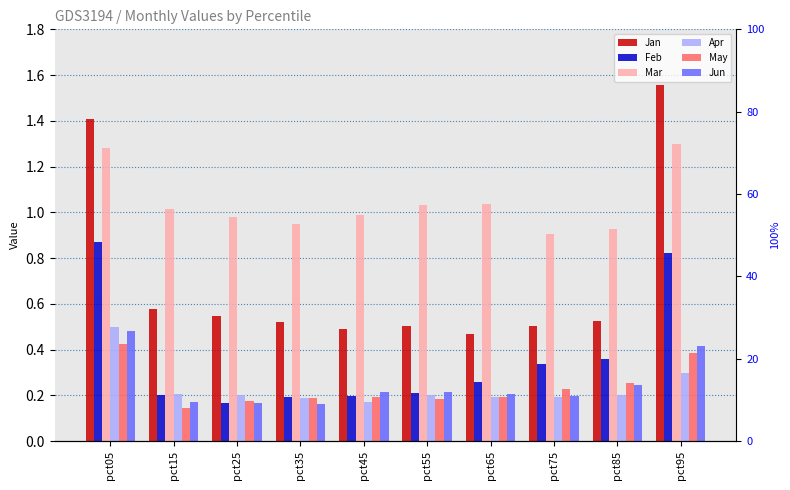

Are the bars grouped side by side (vs. stacked)?

Yes